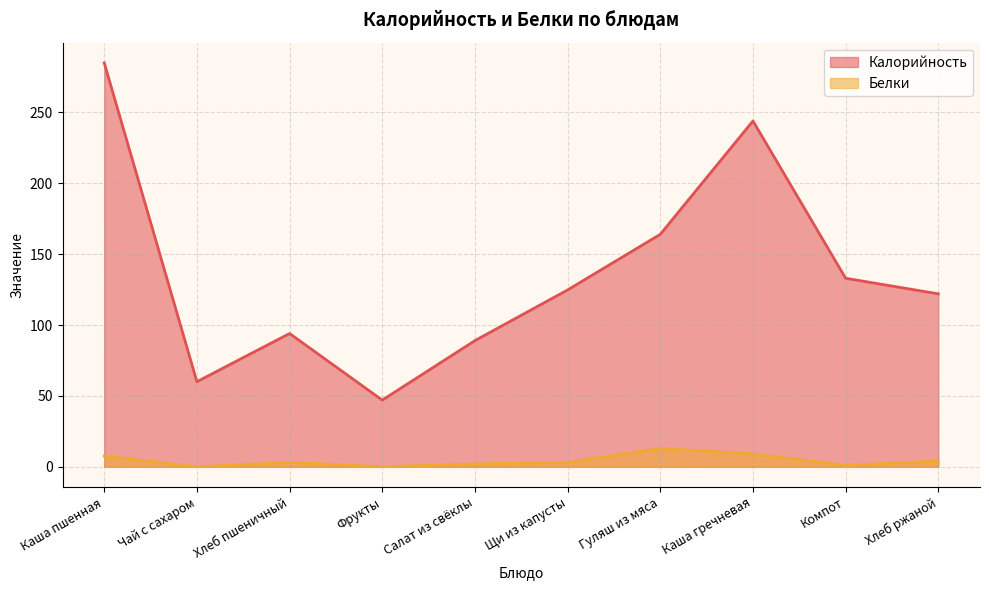

What is the difference between the maximum and minimum values in the Калорийность series?

238.0